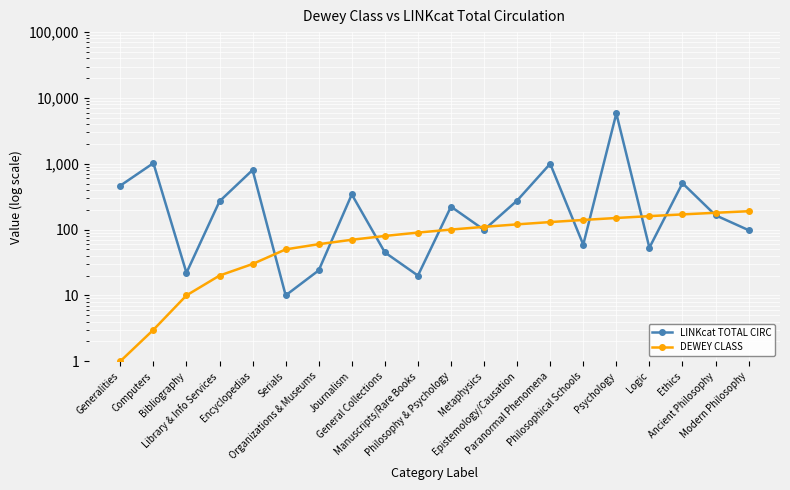

At which label does DEWEY CLASS reach its peak?

Modern Philosophy